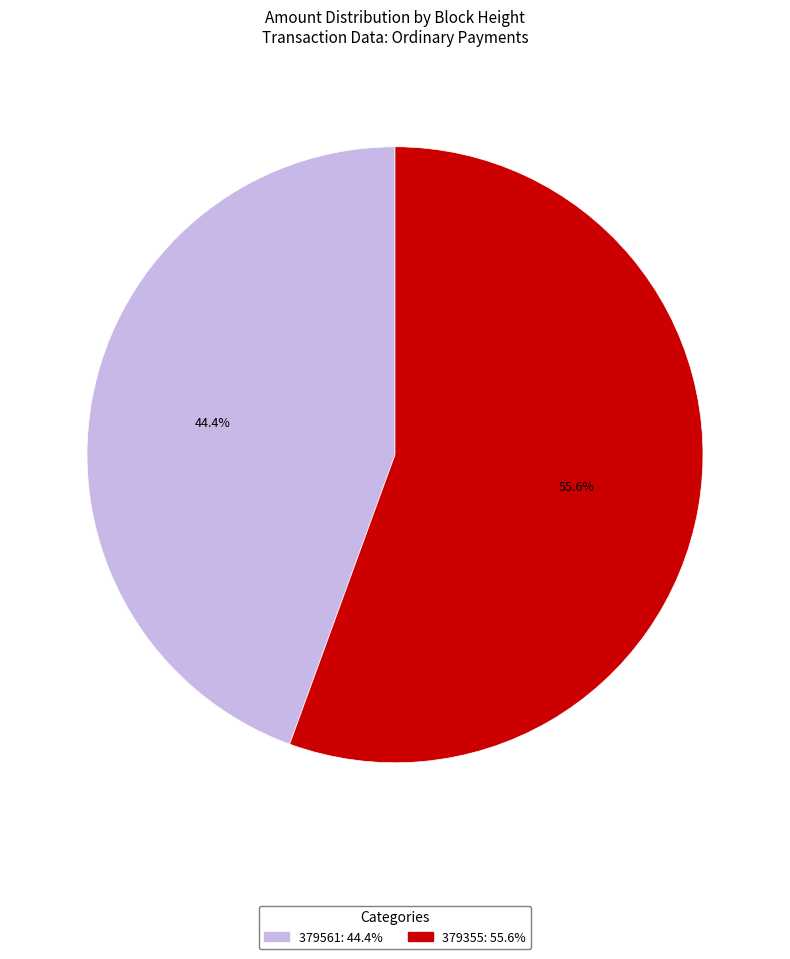

Which has a higher value, 379355 or 379561?

379355